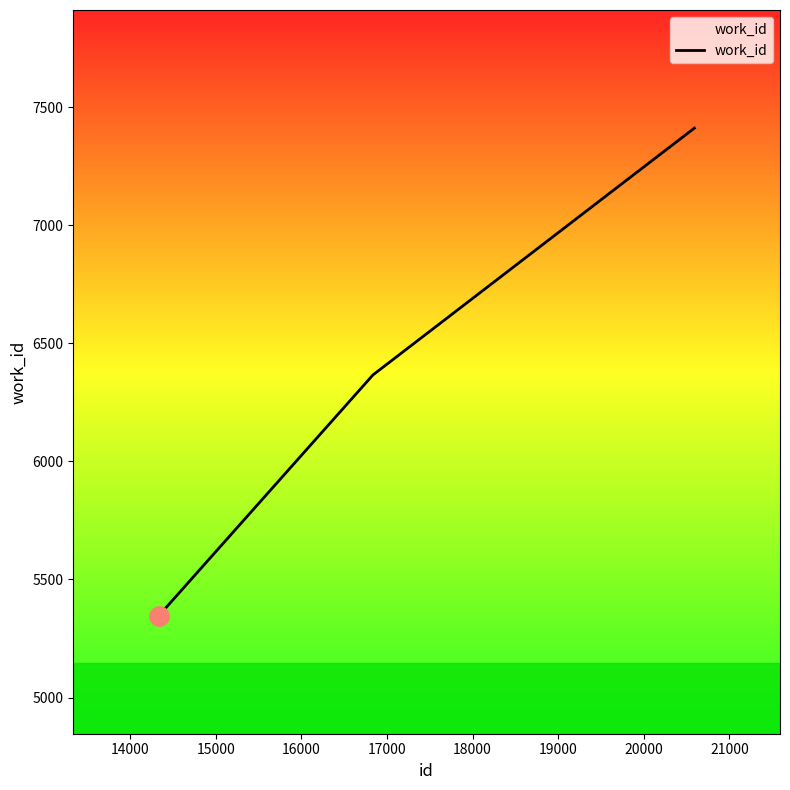

What is the difference between the maximum and minimum values?

2064